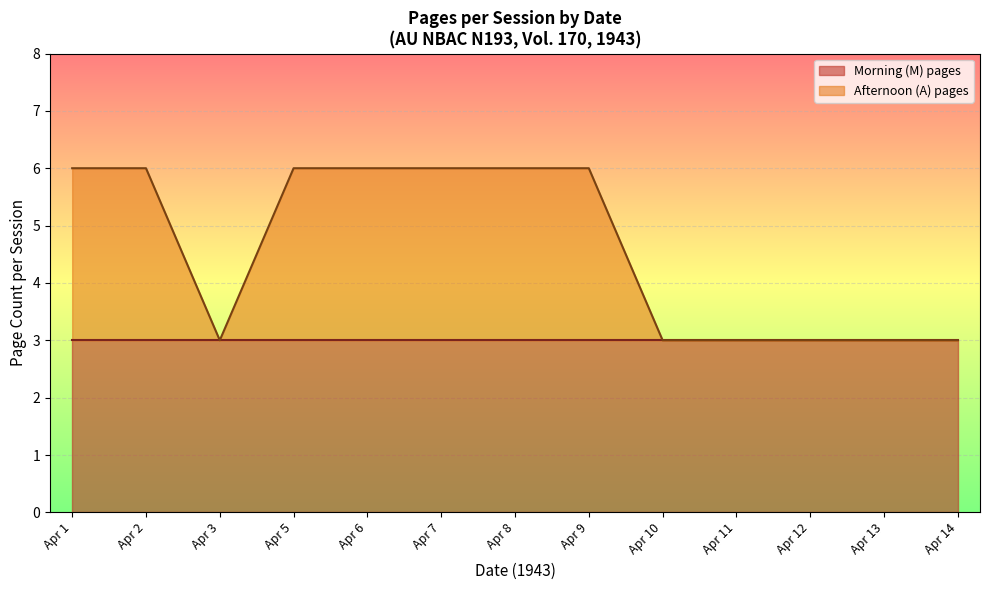

Which series has the widest spread of values?

Afternoon (A) pages